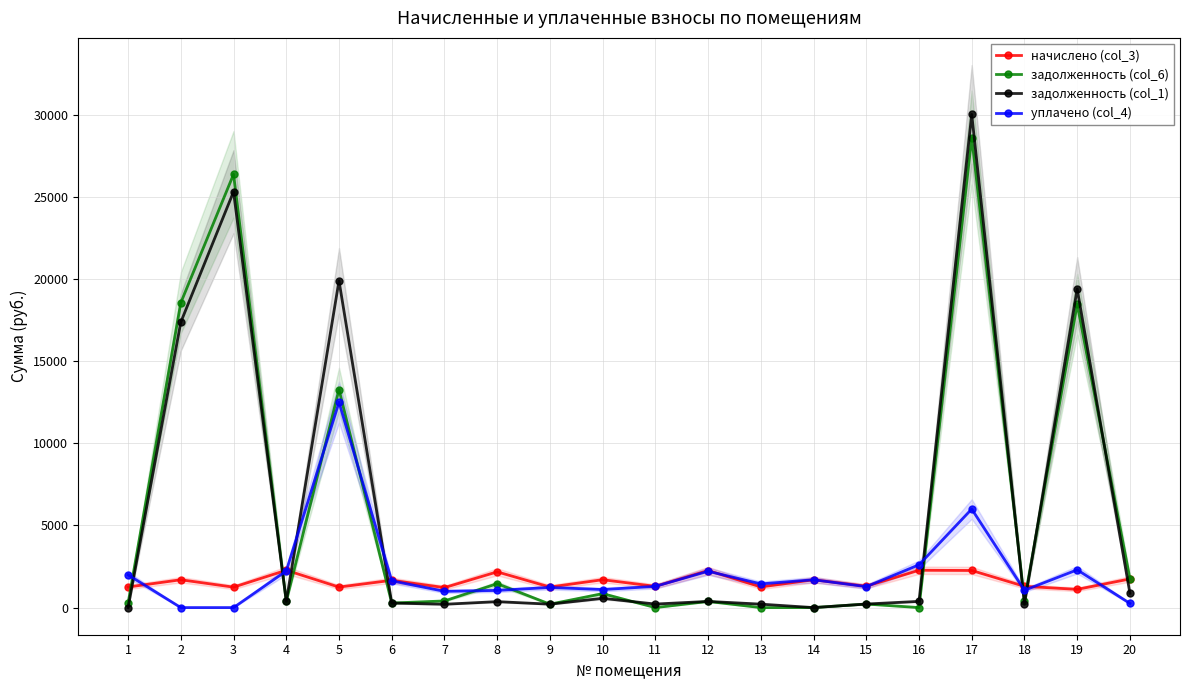

At which label is начислено (col_3) closest to 1692?

14